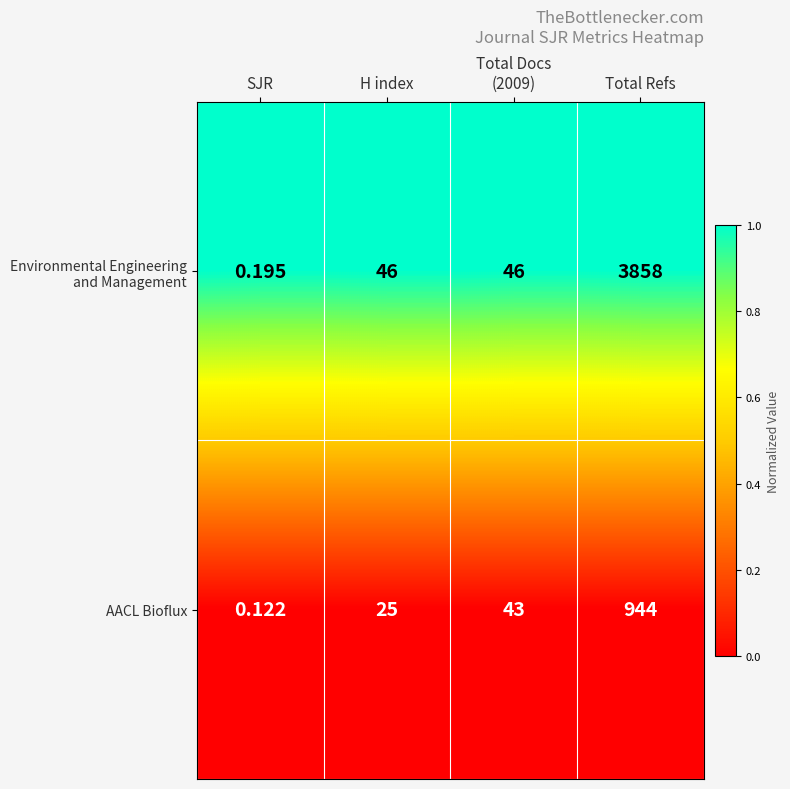

At which category does the chart reach its peak across all series?

Total Refs